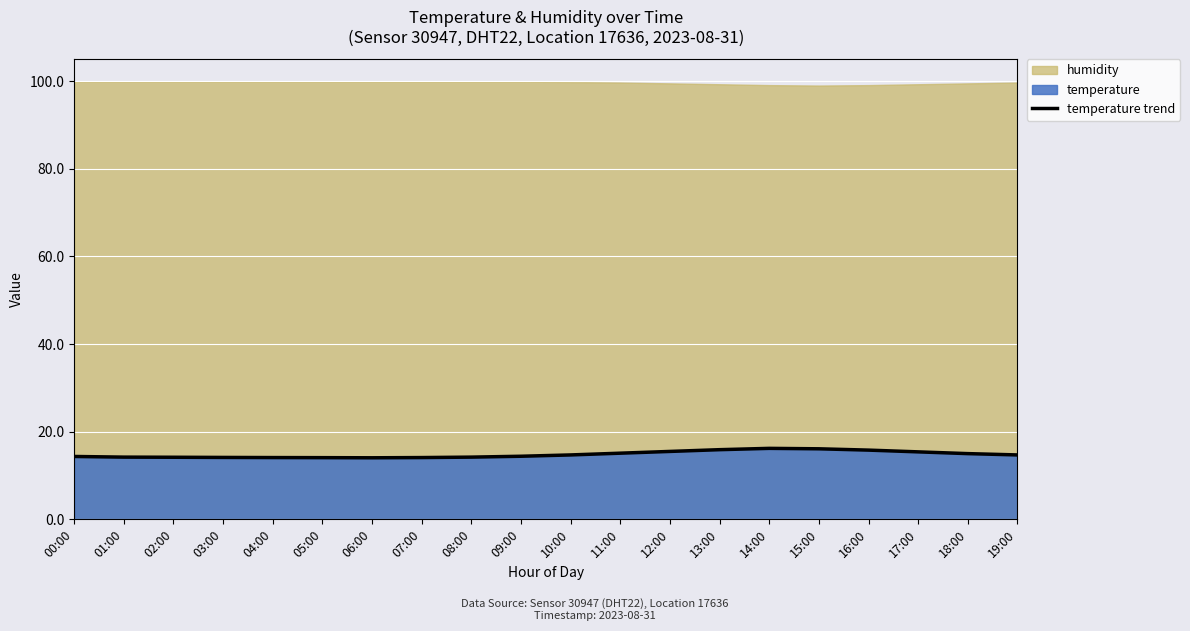

How many data points does each series have?

20